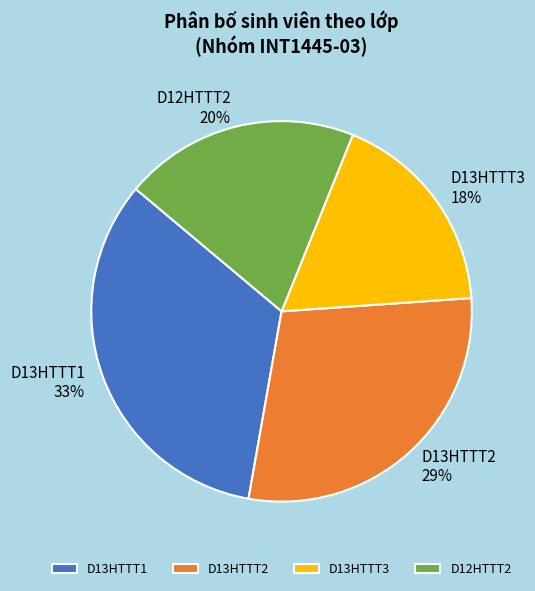

True or false: D13HTTT3 accounts for 18% of the total.

True